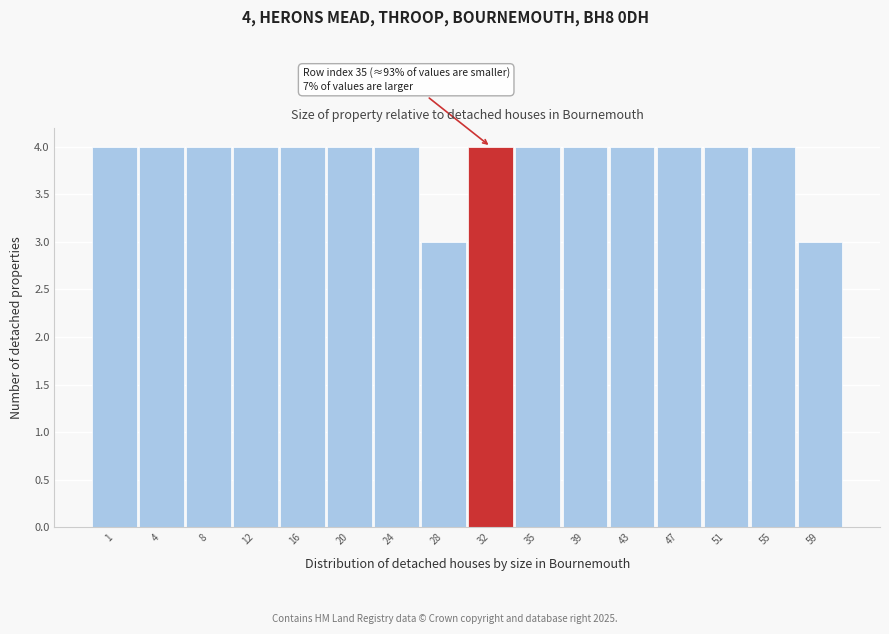

Reading left to right, extract all data points from this chart.

4	4	4	4	4	4	4	3	4	4	4	4	4	4	4	3